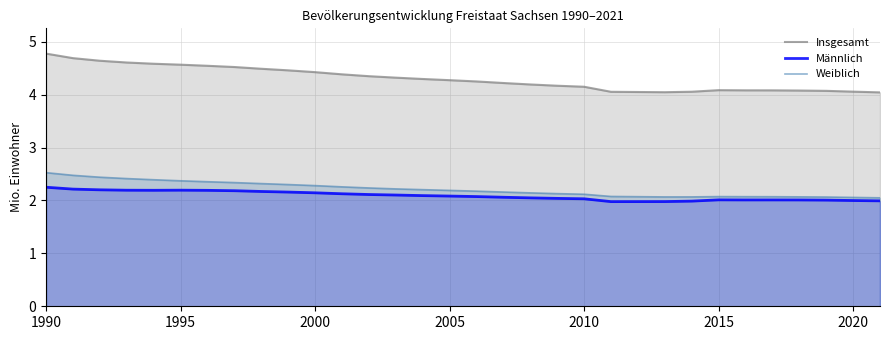

What is the maximum value for Weiblich?

2.5